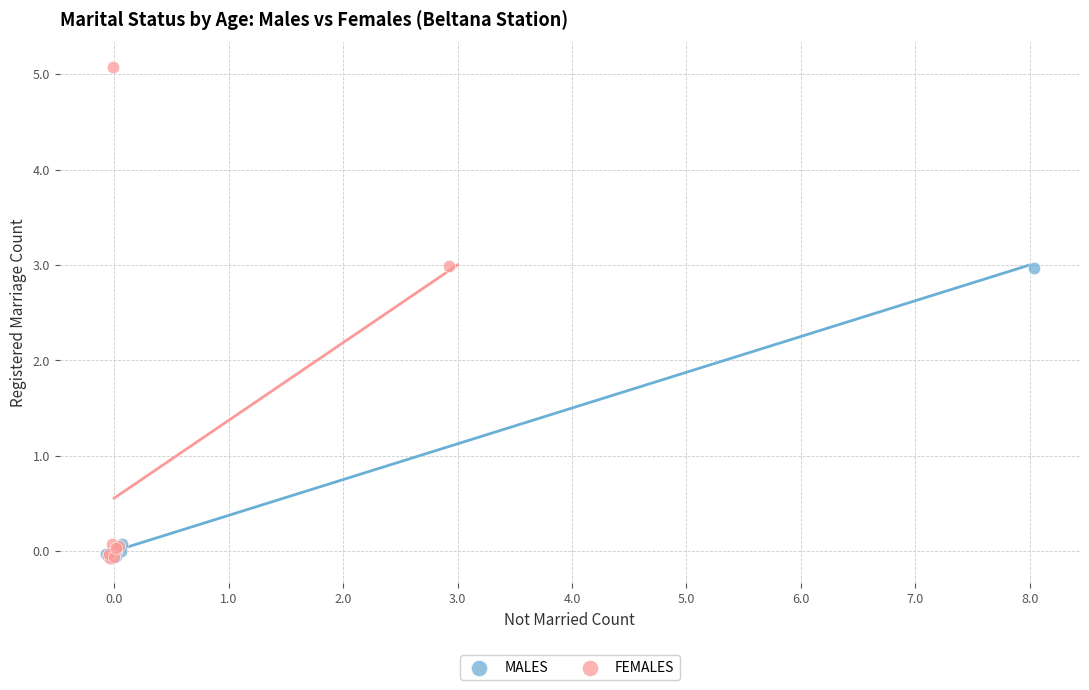

What are all the series names shown in the legend?

MALES, FEMALES